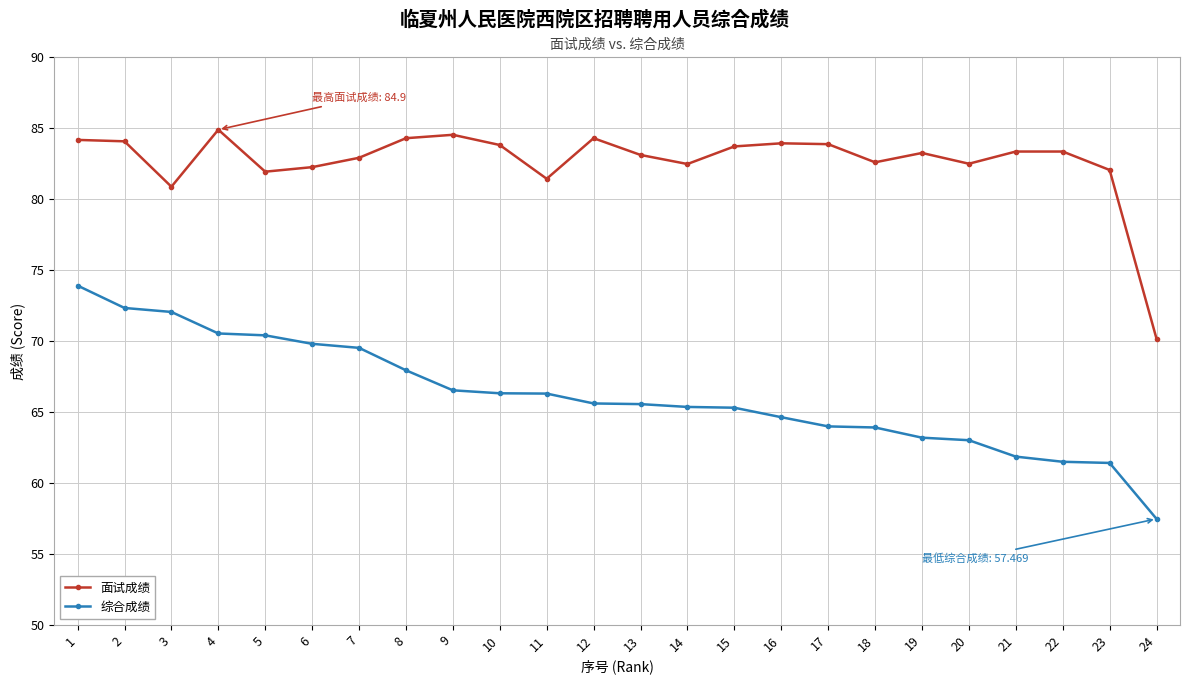

True or false: 综合成绩 and 面试成绩 intersect in this chart.

False